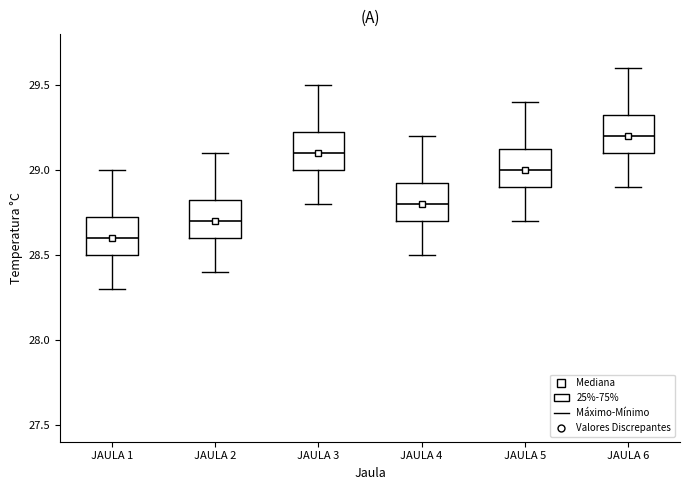

Where is the lower edge of the box for JAULA 4 on the y-axis? The values are not printed on the chart, so give them approximately, as read against the axis.

28.70